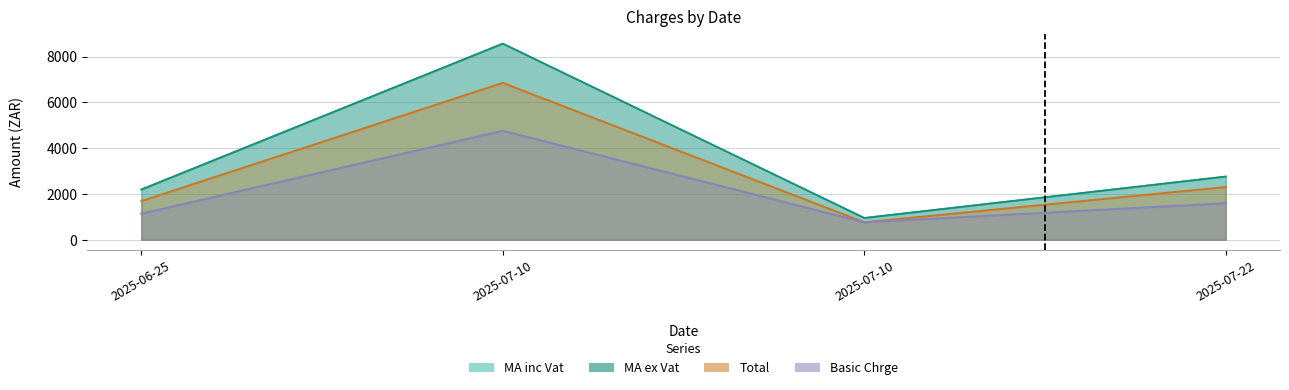

What is the difference between the Total values at 2025-07-10 and 2025-06-25?

925.8